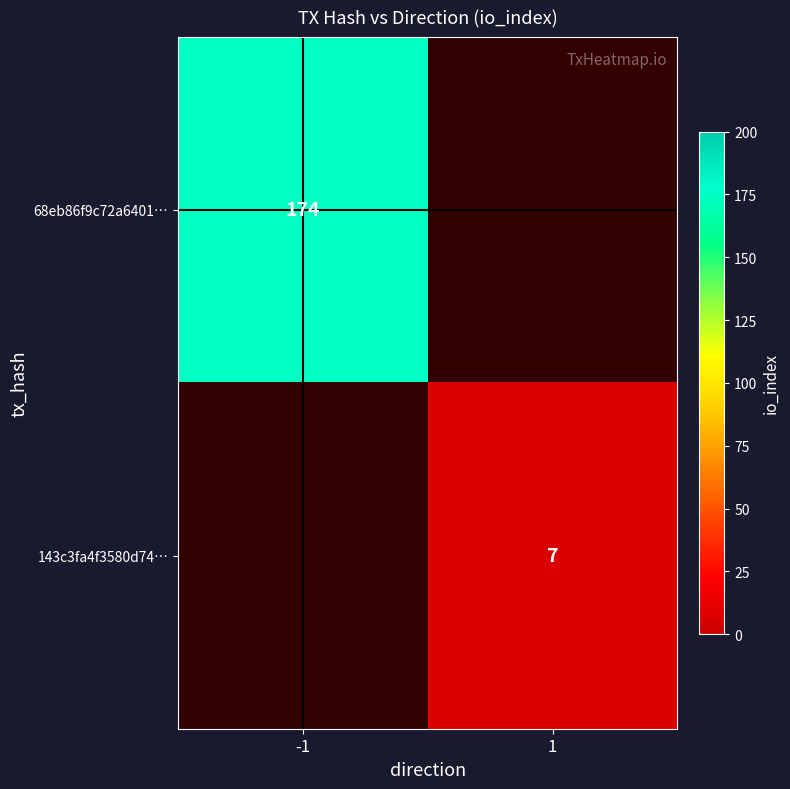

Which category has the highest value across all series?

-1